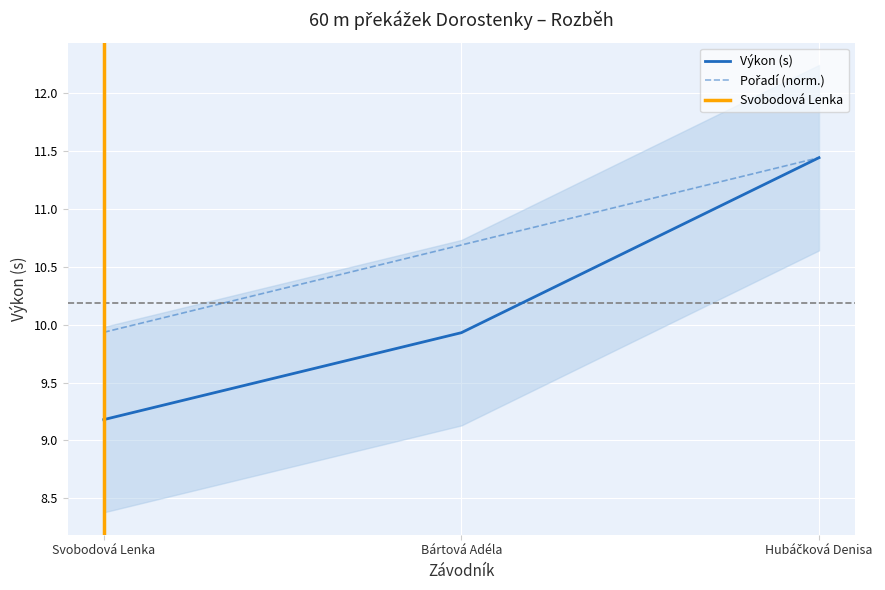

At which label does Výkon reach its minimum?

Svobodová Lenka